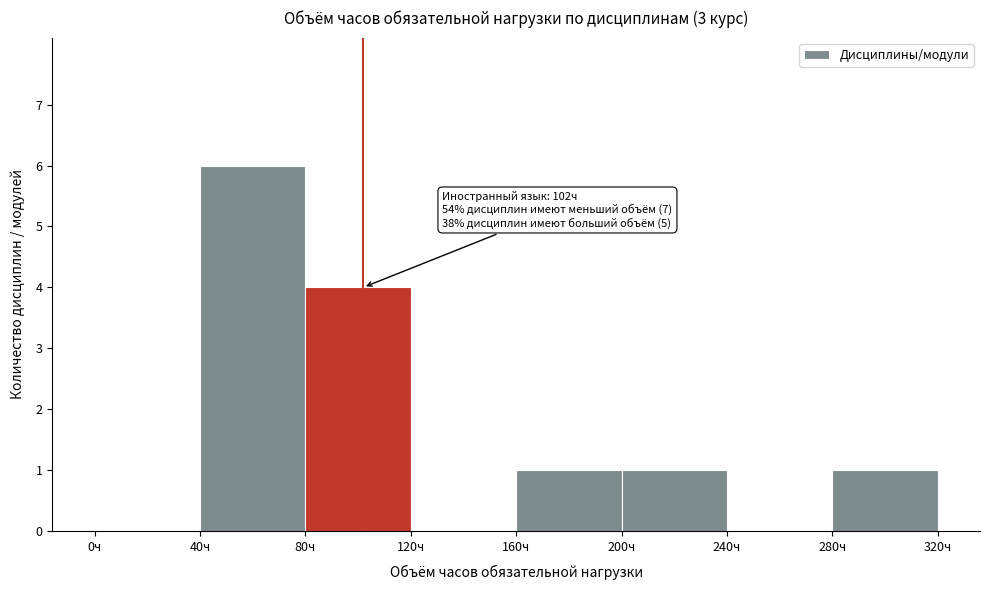

Over which range of the x-axis is the bar tallest?

40 to 80